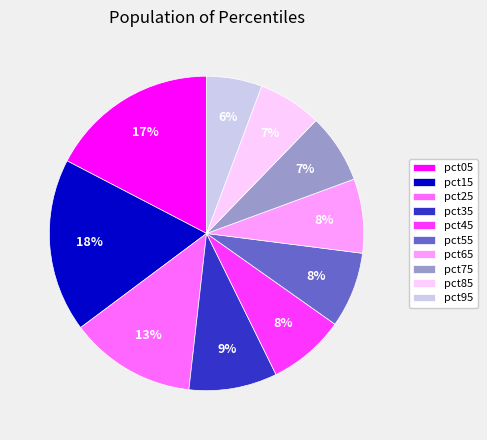

Is it true that pct35 is 17% of the pie?

False